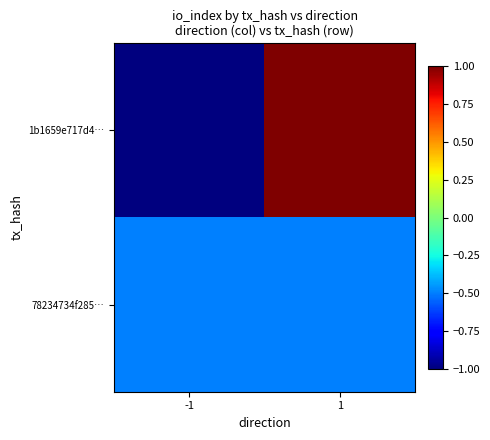

What is the spread (max minus min) of values at 1?

1.5